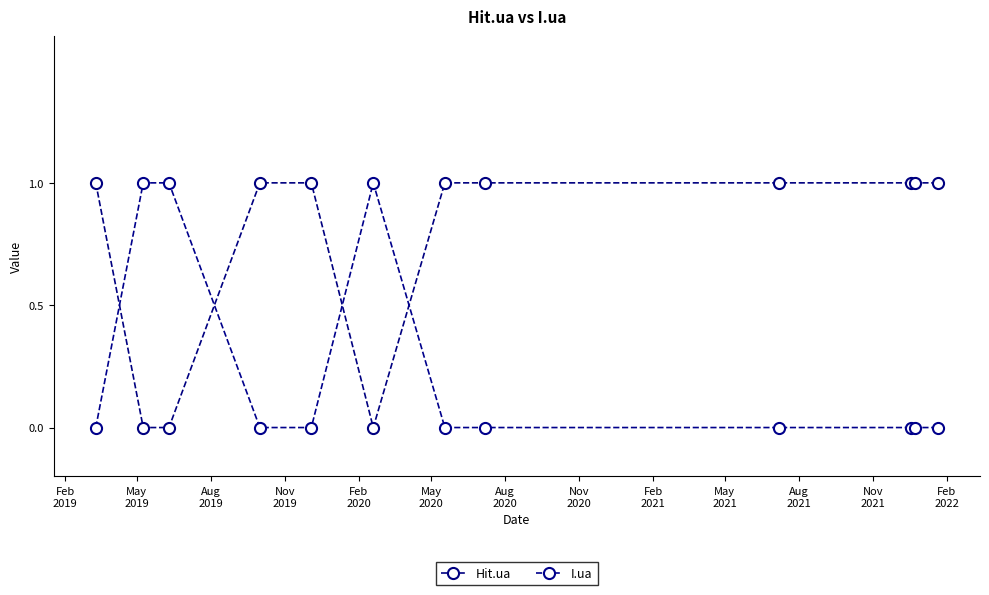

How many lines are shown in the chart?

2